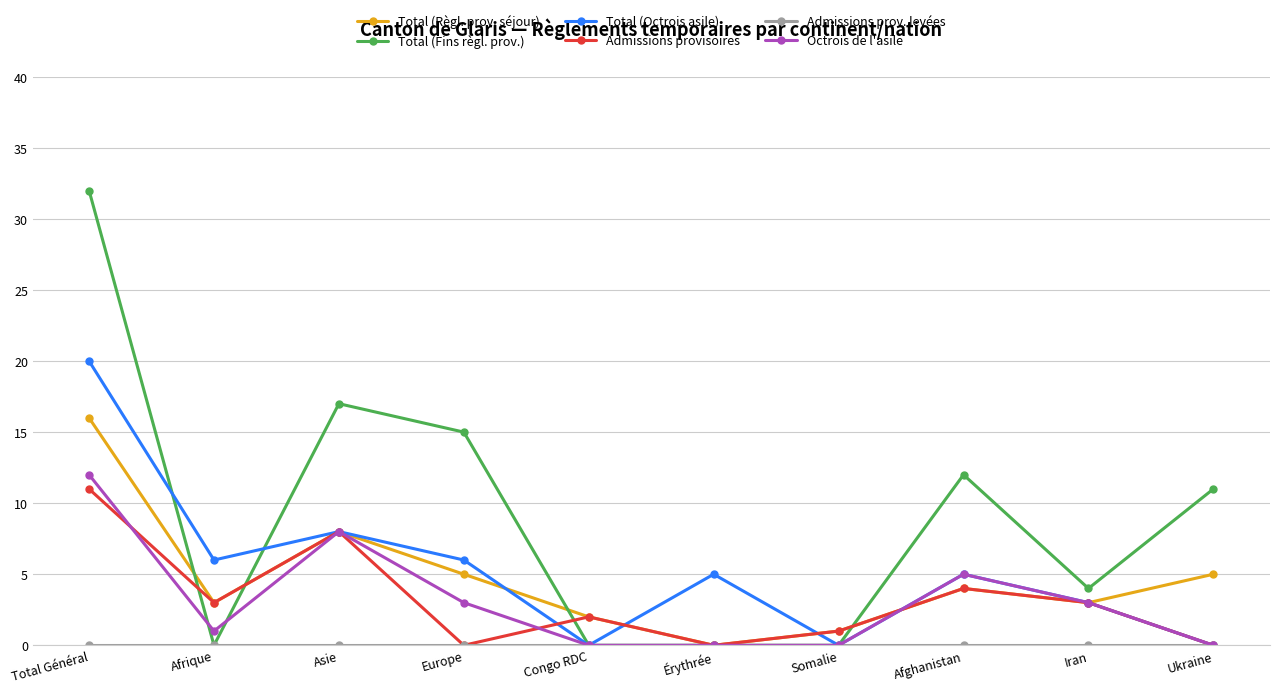

True or false: Total (Règl. prov. séjour) has a value of 3 at Iran.

True